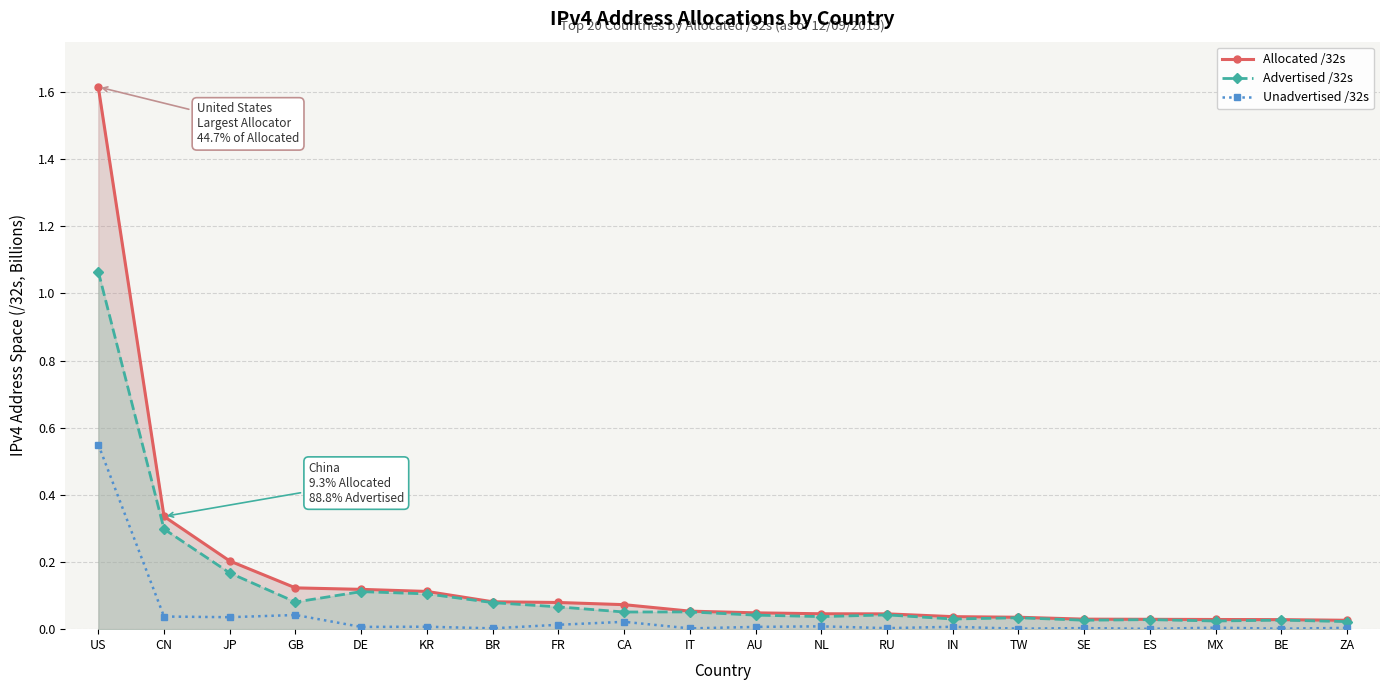

What position from the right is FR?

13